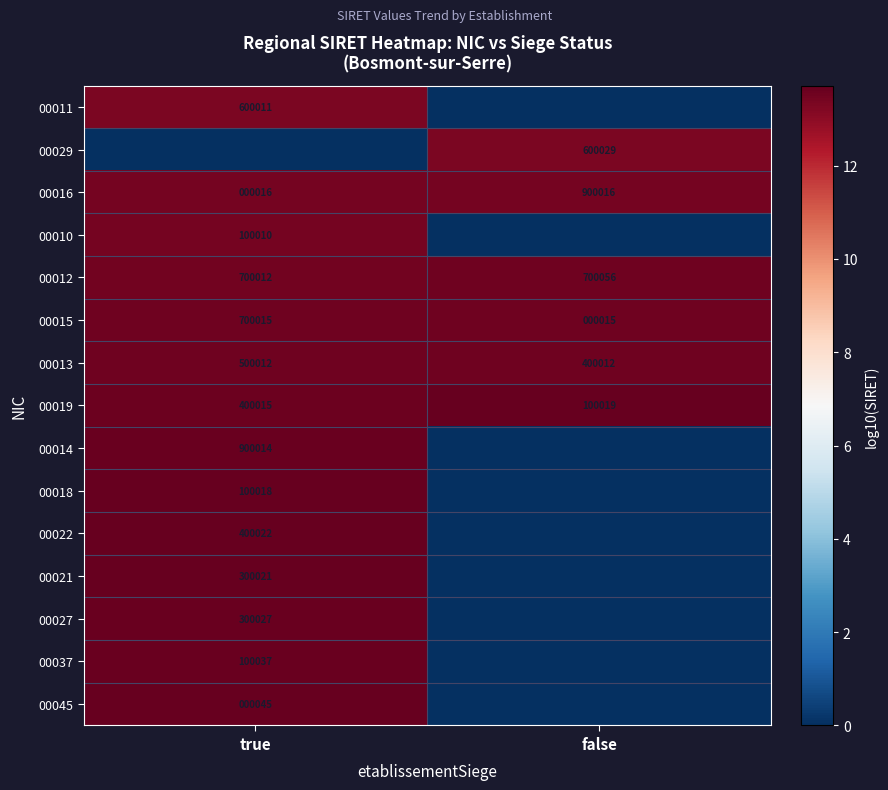

The 00019 series shows 26351 at false. True or false?

False